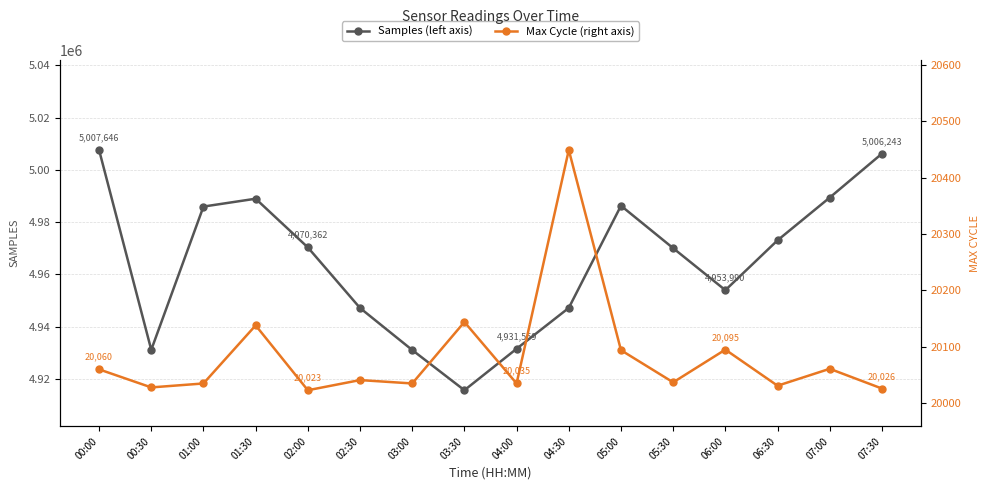

How many distinct data groups are displayed?

2